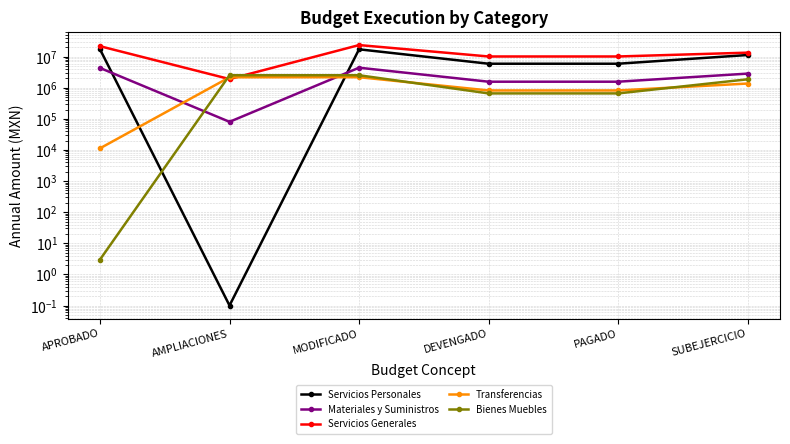

What is the sum of all Servicios Personales values?

57603245.8